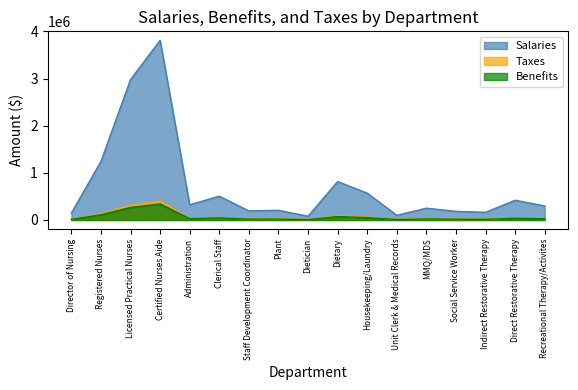

At which category is the sum across all series the highest?

Certified Nurses Aide